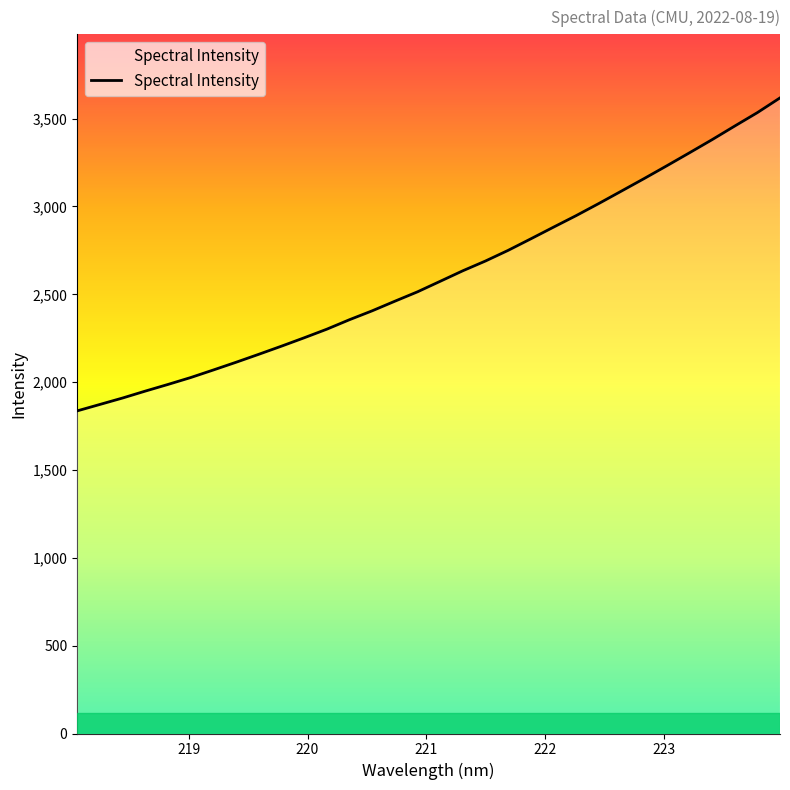

What is the minimum value shown in the chart?

1836.4